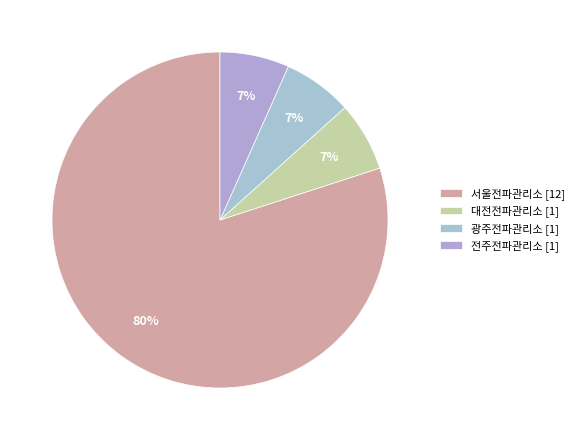

Count the number of slices in the pie.

4